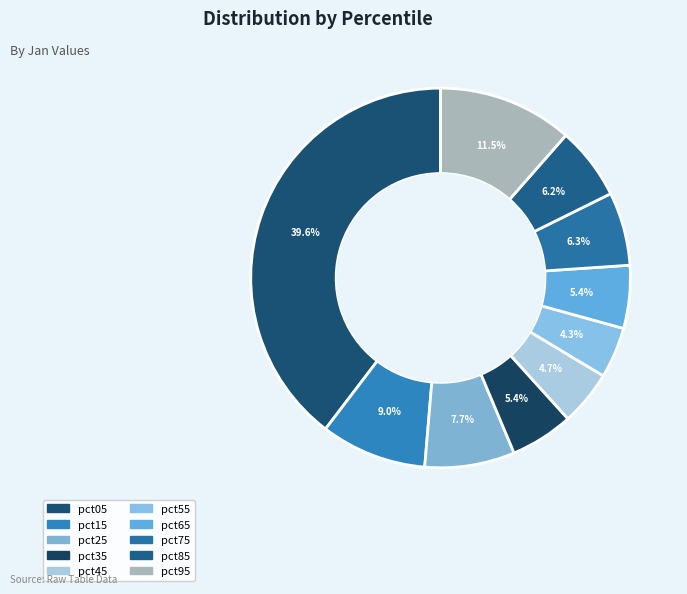

To the nearest percent, what is the difference between the pct35 and pct85 slice percentages?

1%